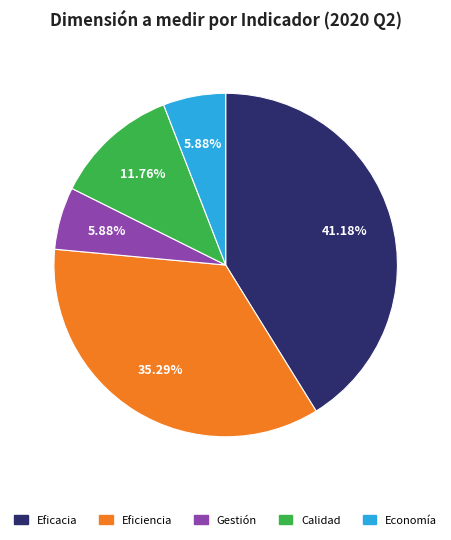

Does Eficacia account for over 50% of the chart?

No